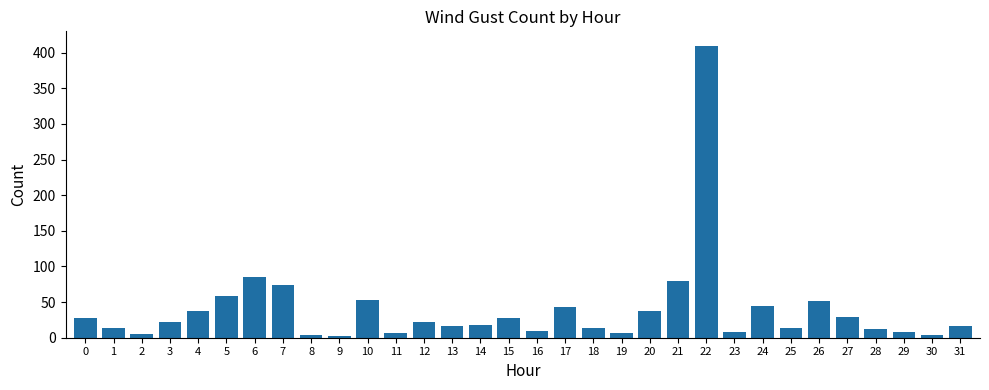

What is the change in value from 2 to 22?

+405